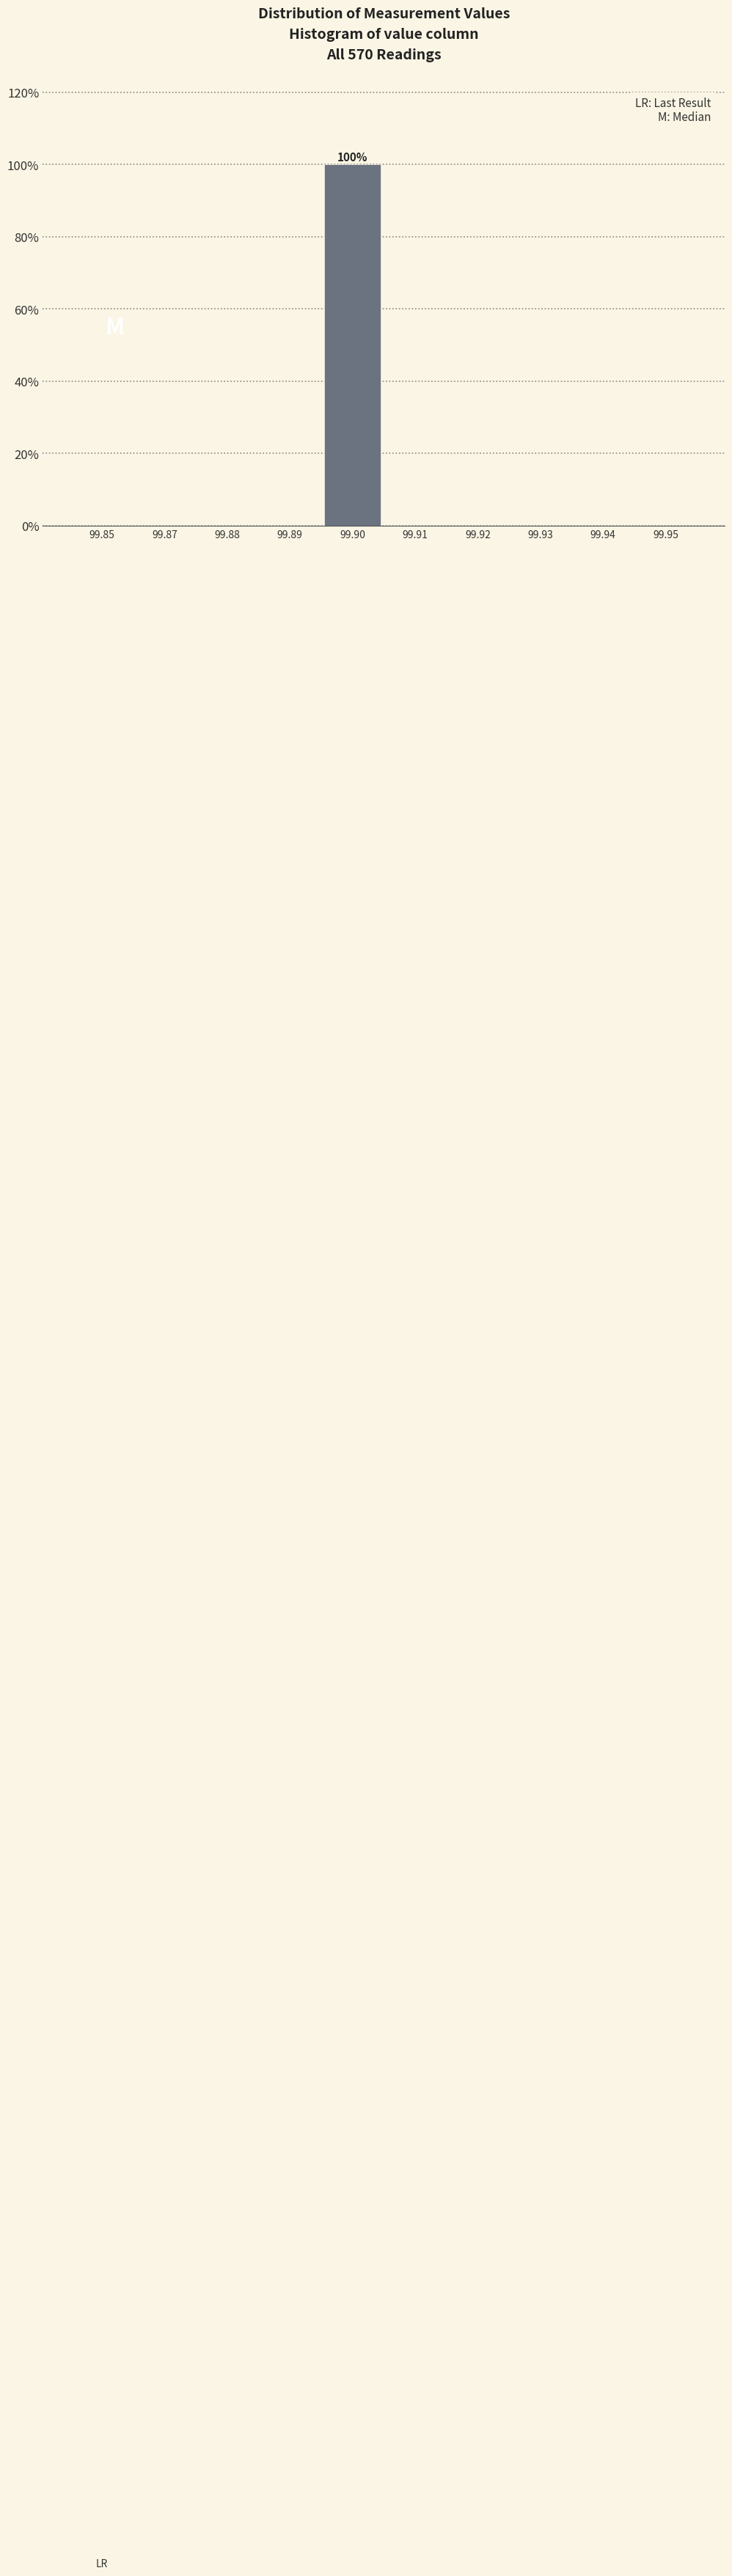

Reading right to left, extract all data points from this chart.

99.95=0	99.94=0	99.93=0	99.92=0	99.91=0	99.90=100	99.89=0	99.88=0	99.87=0	99.85=0